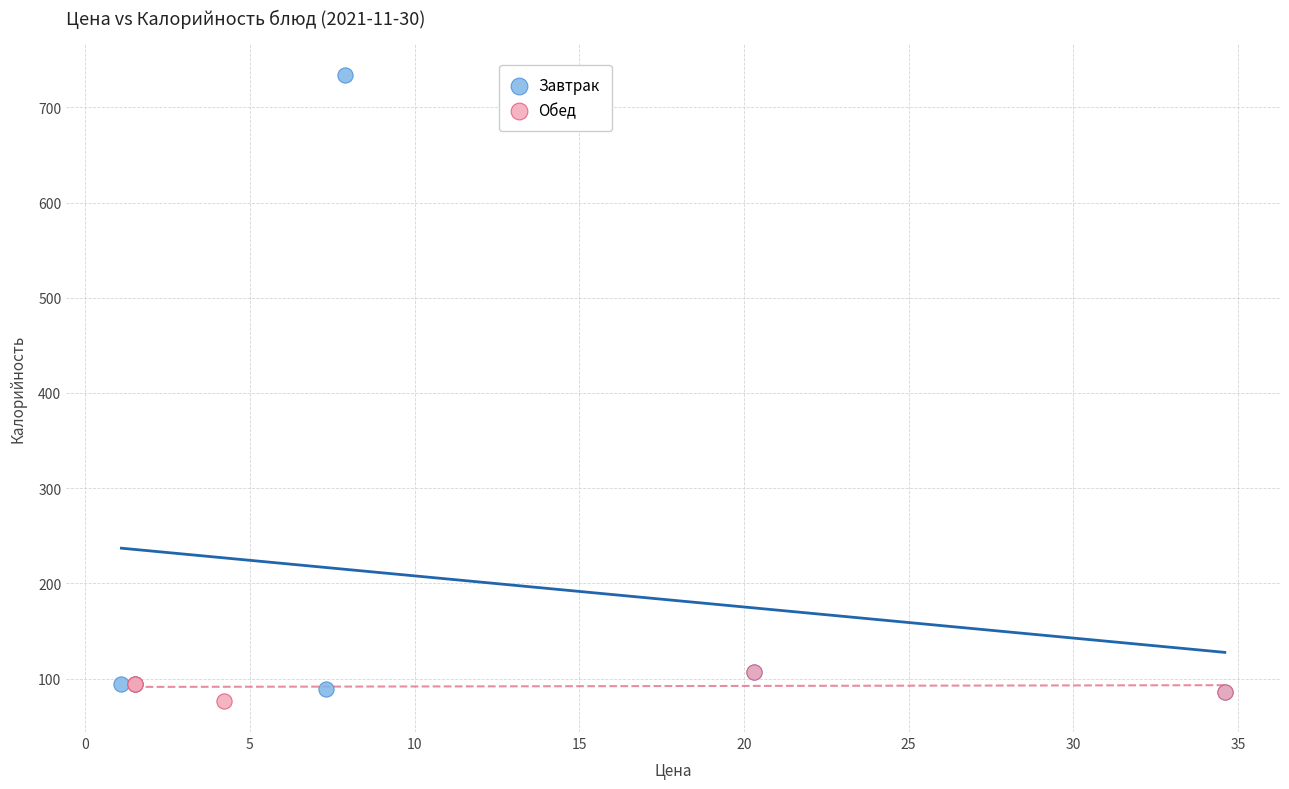

Which series reaches the maximum Y coordinate?

Завтрак